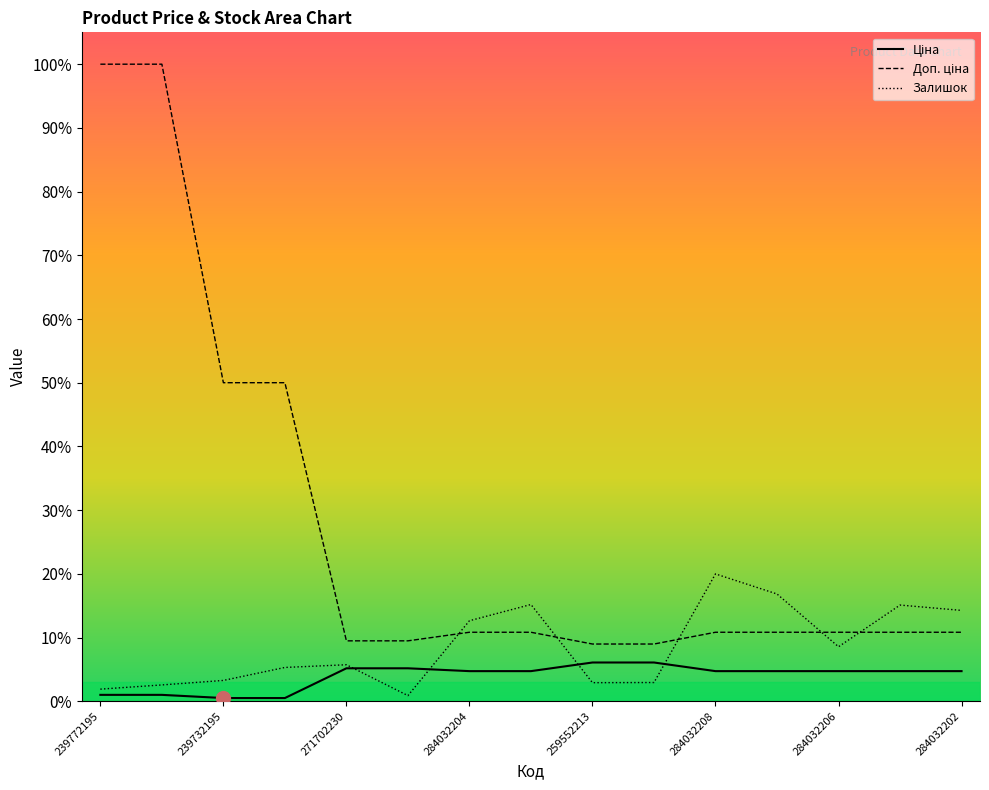

The Ціна series shows 0.1 at 284032205. True or false?

False